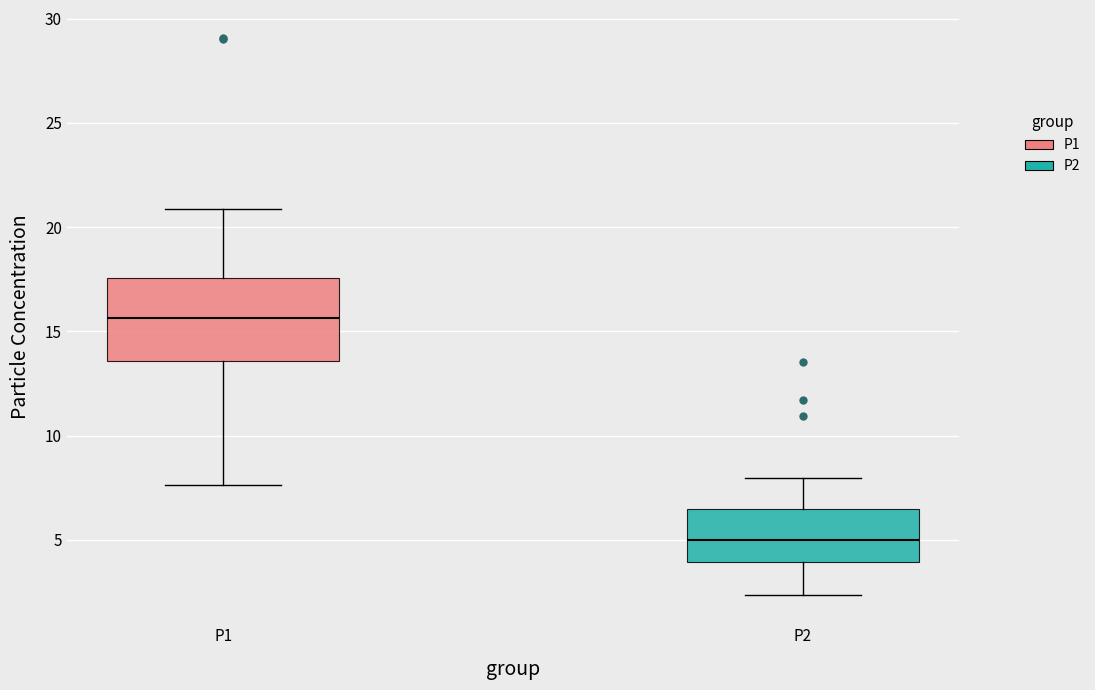

Reading left to right, transcribe this box plot: for each box, give where its median line is, the range the box spans, and where its two whiskers end, as read against the y-axis. The values are not printed on the chart, so give them approximately, as read against the axis.

P1: median 15.5, box 13.5 to 17.5, whiskers 7.5 to 21.0
P2: median 5.0, box 4.0 to 6.5, whiskers 2.5 to 8.0